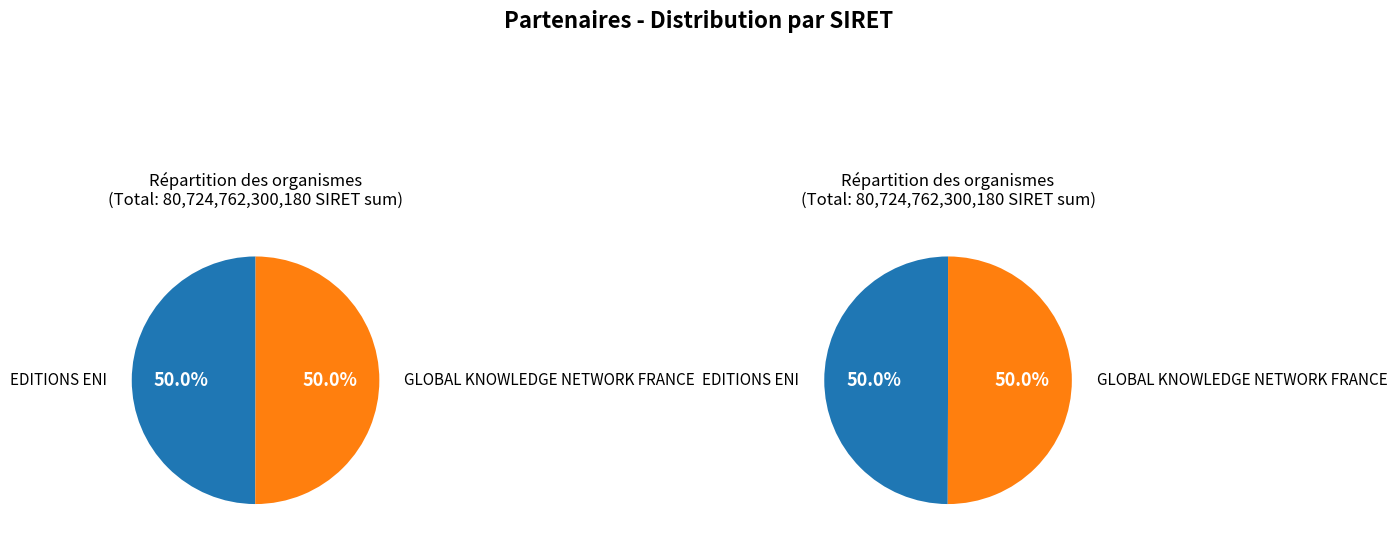

The EDITIONS ENI slice represents 58% of the pie. True or false?

False